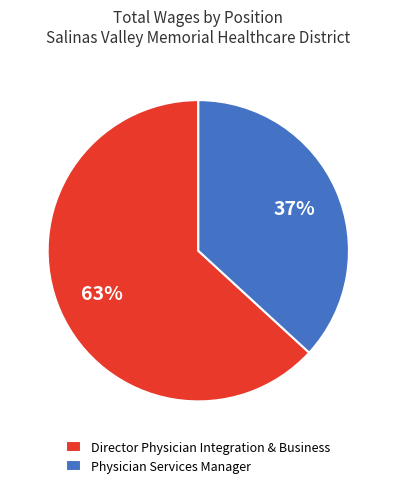

Do Physician Services Manager and Director Physician Integration & Business together represent more than half of the pie?

Yes